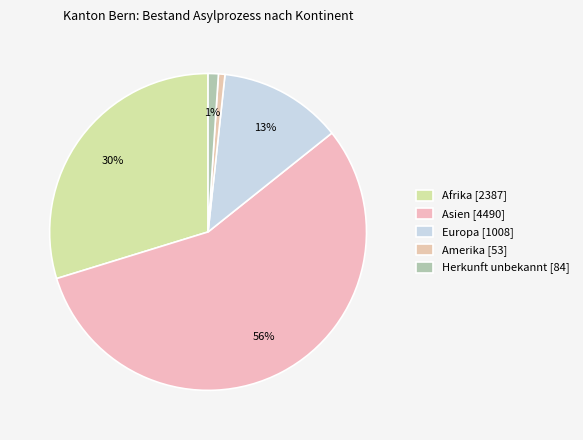

To the nearest percent, what is the average slice percentage?

20%